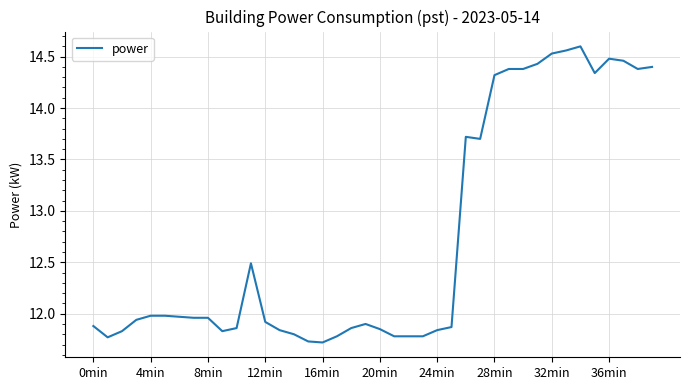

What is the difference between the maximum and minimum values?

2.9